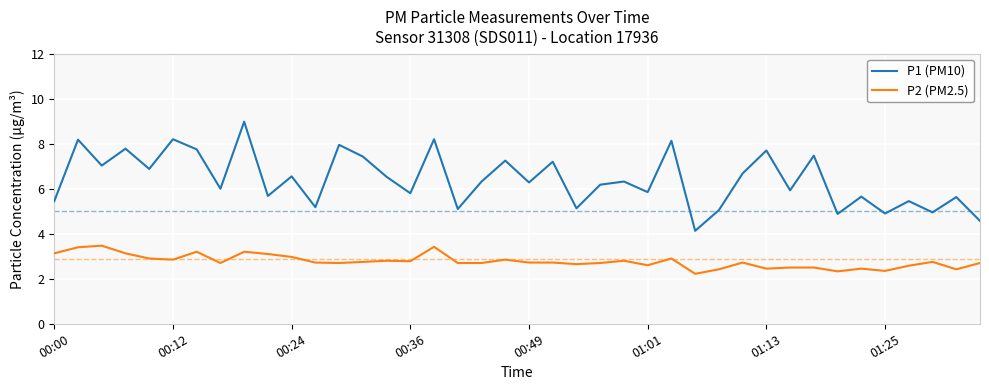

True or false: P1 (PM10) and P2 (PM2.5) intersect in this chart.

False